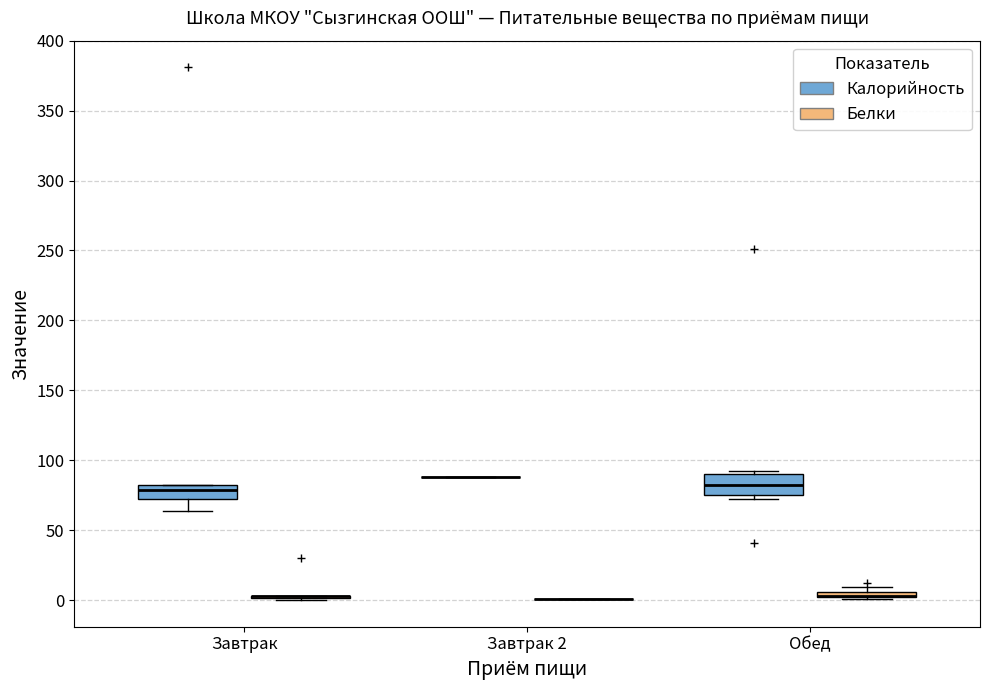

Comparing the boxes themselves (not the whiskers), which one is the tallest?

Обед (Калорийность)